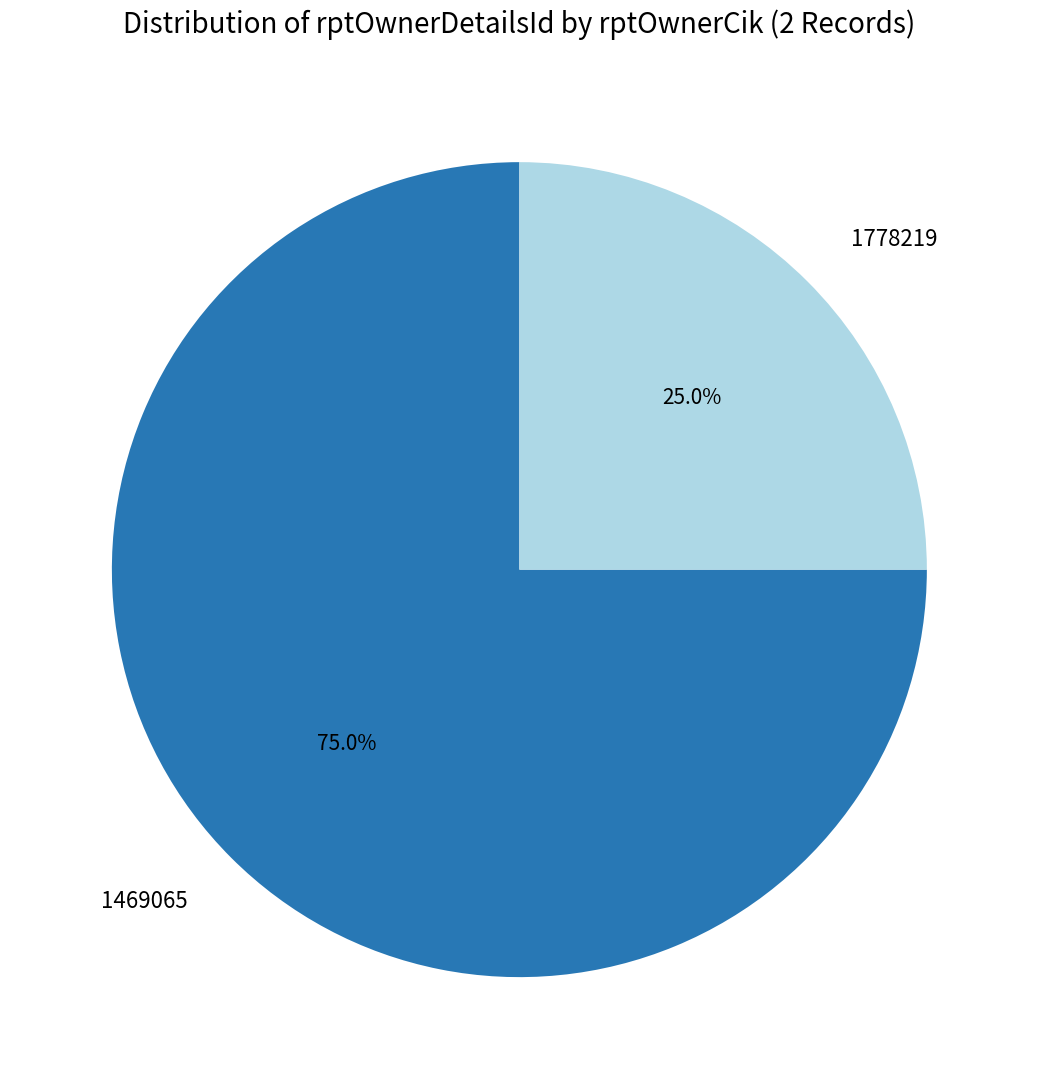

What is the ratio of the value at 1469065 to the value at 1778219?

3.0